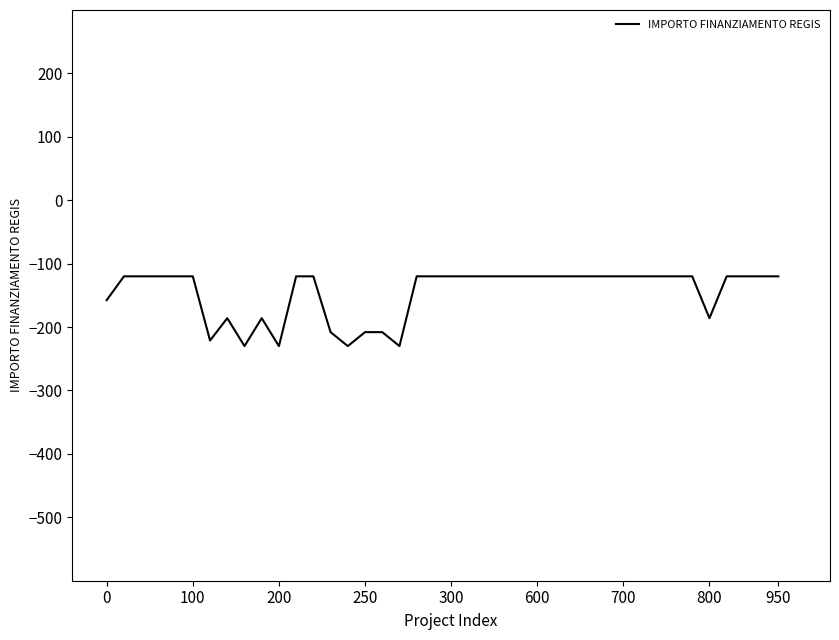

What is the greatest value displayed?

-120.0